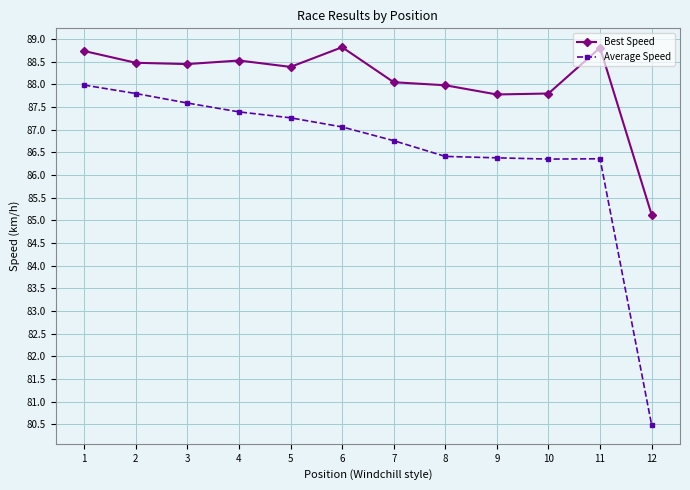

What is the smallest value displayed?

80.5